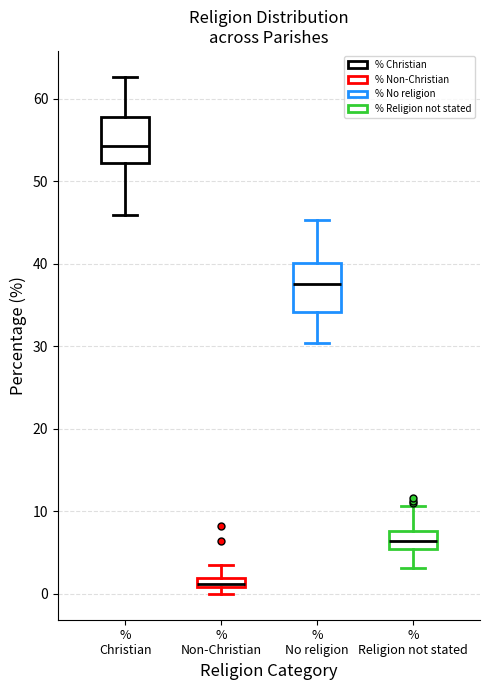

Where does the lower whisker of the box for % Religion not stated end on the y-axis? The values are not printed on the chart, so give them approximately, as read against the axis.

3